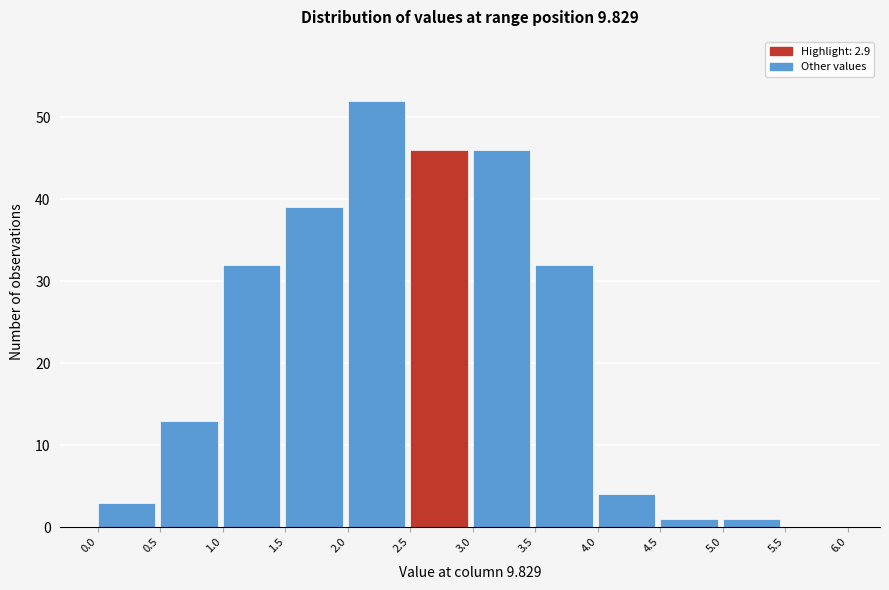

How tall is the bar that spans 1.0 to 1.5 on the x-axis? The values are not printed on the chart, so give them approximately, as read against the axis.

32